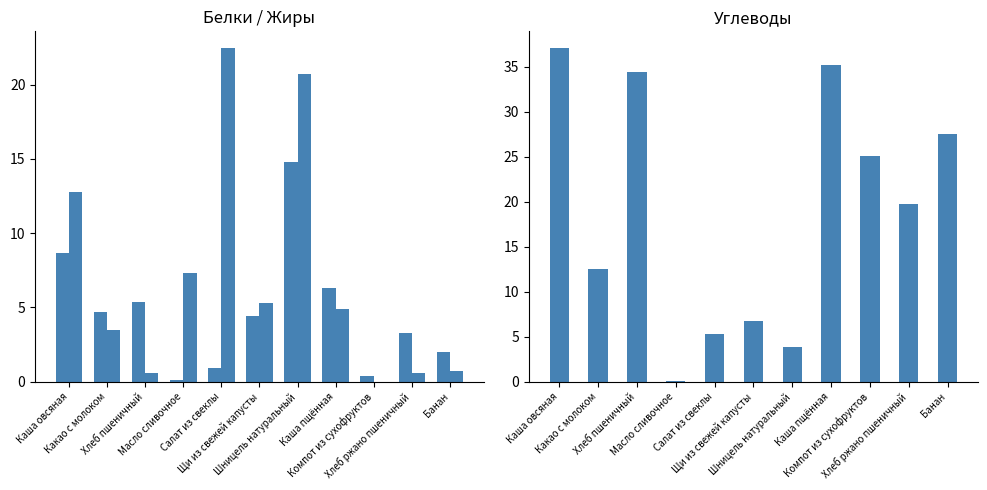

At which label does Жиры reach its peak?

Салат из свеклы